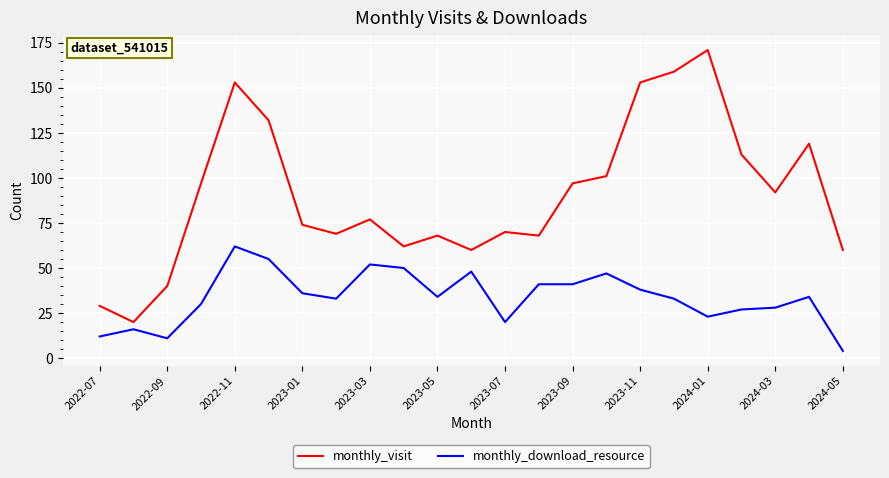

Is this an area chart (filled region under the line)?

No